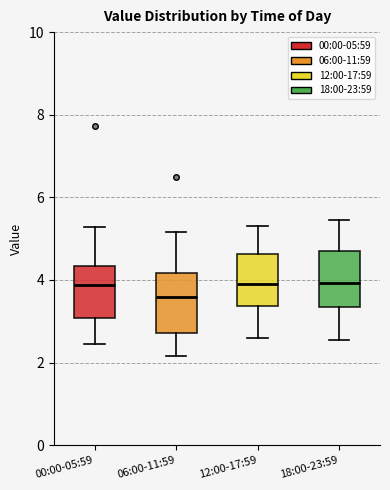

Reading left to right, transcribe this box plot: for each box, give where its median line is, the range the box spans, and where its two whiskers end, as read against the y-axis. The values are not printed on the chart, so give them approximately, as read against the axis.

00:00-05:59: median 3.8, box 3.0 to 4.4, whiskers 2.4 to 5.2
06:00-11:59: median 3.6, box 2.8 to 4.2, whiskers 2.2 to 5.2
12:00-17:59: median 4.0, box 3.4 to 4.6, whiskers 2.6 to 5.4
18:00-23:59: median 4.0, box 3.4 to 4.6, whiskers 2.6 to 5.4